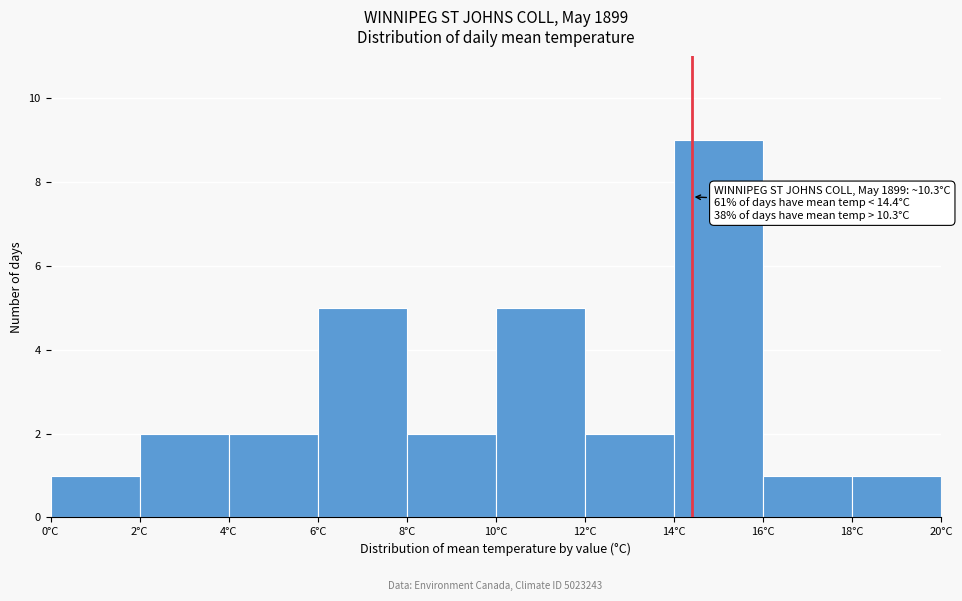

Over which range of the x-axis is the bar tallest?

14 to 16